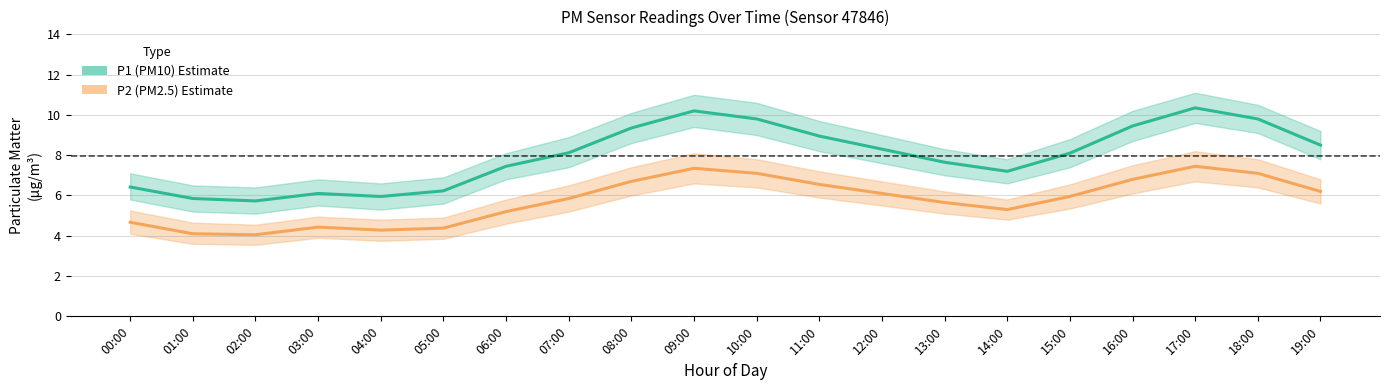

True or false: P1 (PM10) and P2 (PM2.5) intersect in this chart.

False